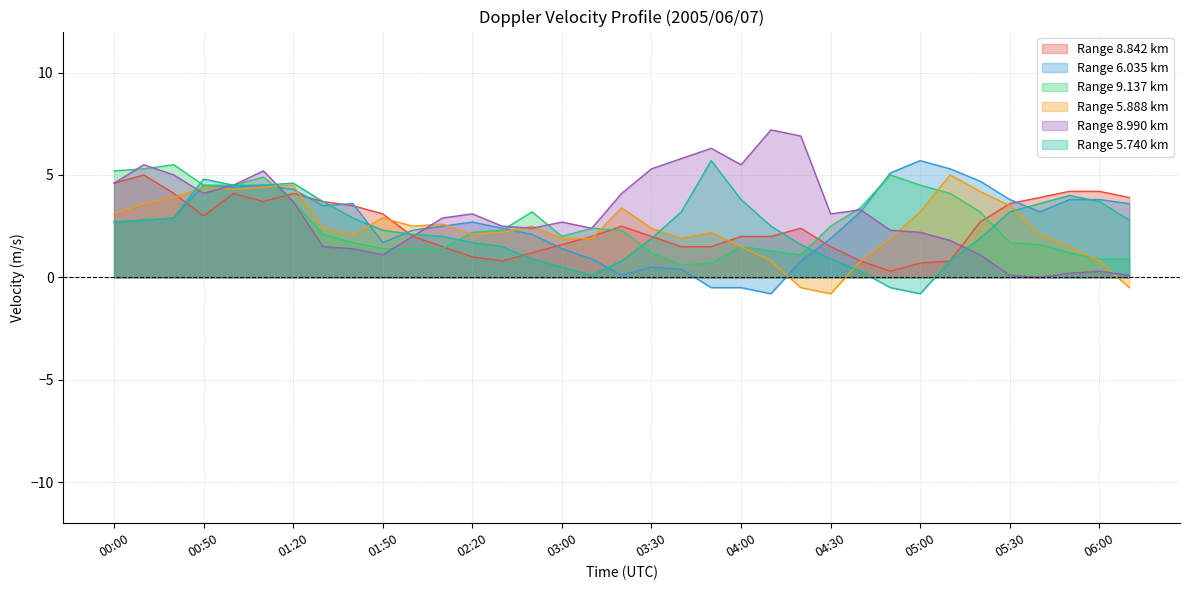

In 8.842, how many points are lower than both neighbors (excluding endpoints)?

4